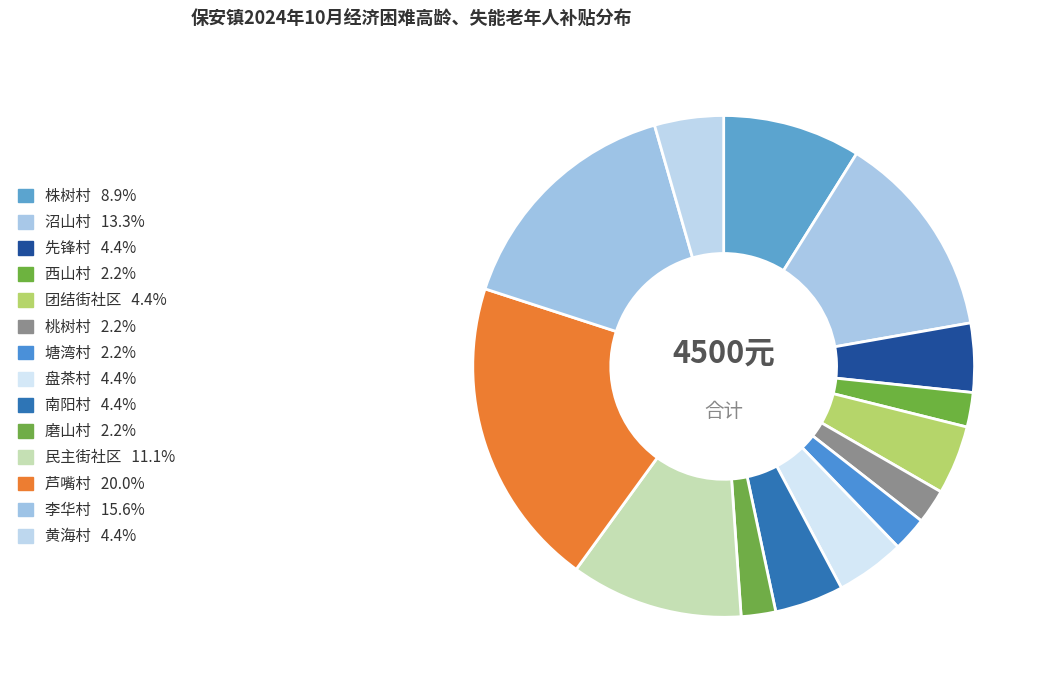

How many segments does this pie chart have?

14